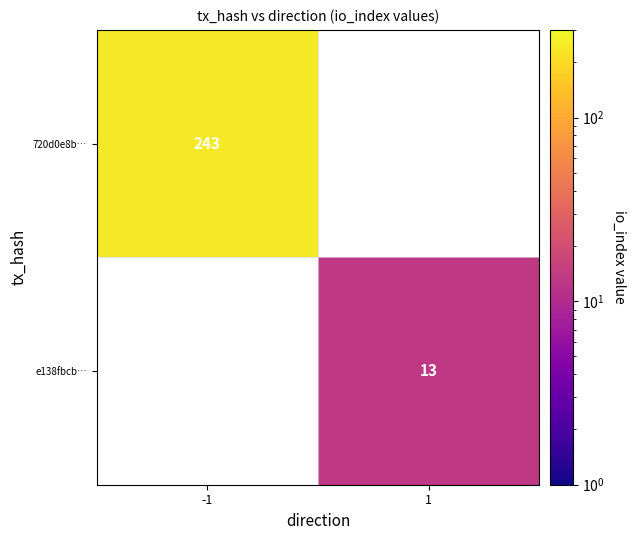

True or false: e138fbcb… has a value of 13 at 1.

True